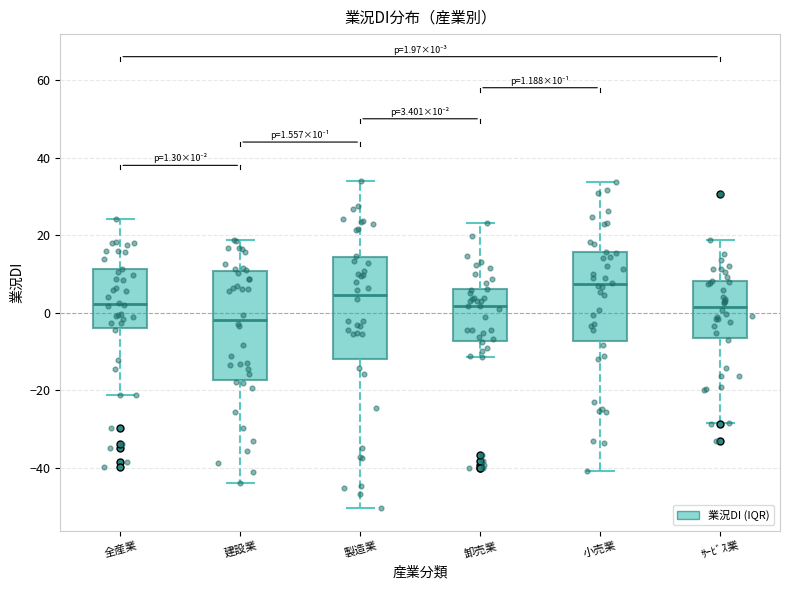

Which box has the highest median line?

小売業